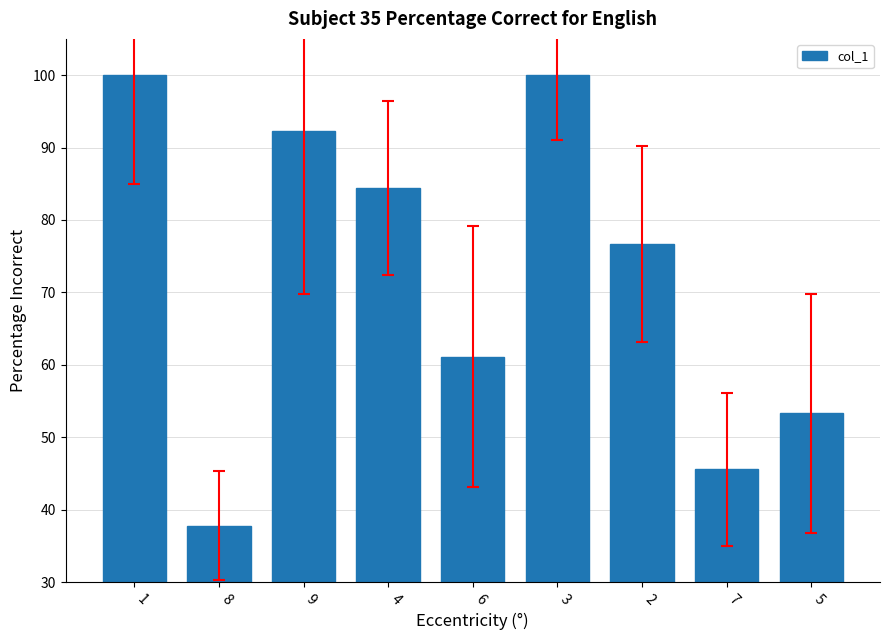

Approximately how many times larger is the value at 7 compared to 1?

0.5